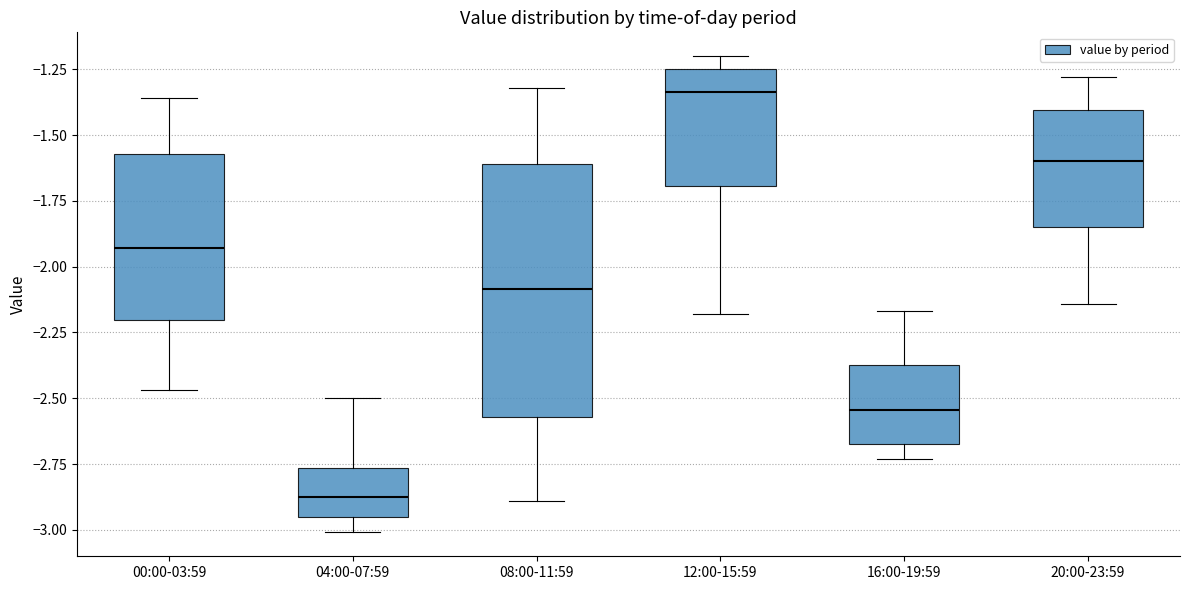

Reading left to right, read every box against the y-axis: the position of its median line, the range the box covers, and the ends of its whiskers. The values are not printed on the chart, so give them approximately, as read against the axis.

00:00-03:59: median -1.95, box -2.20 to -1.55, whiskers -2.45 to -1.35
04:00-07:59: median -2.85, box -2.95 to -2.75, whiskers -3.00 to -2.50
08:00-11:59: median -2.10, box -2.55 to -1.60, whiskers -2.90 to -1.30
12:00-15:59: median -1.35, box -1.70 to -1.25, whiskers -2.20 to -1.20
16:00-19:59: median -2.55, box -2.65 to -2.35, whiskers -2.75 to -2.15
20:00-23:59: median -1.60, box -1.85 to -1.40, whiskers -2.15 to -1.30